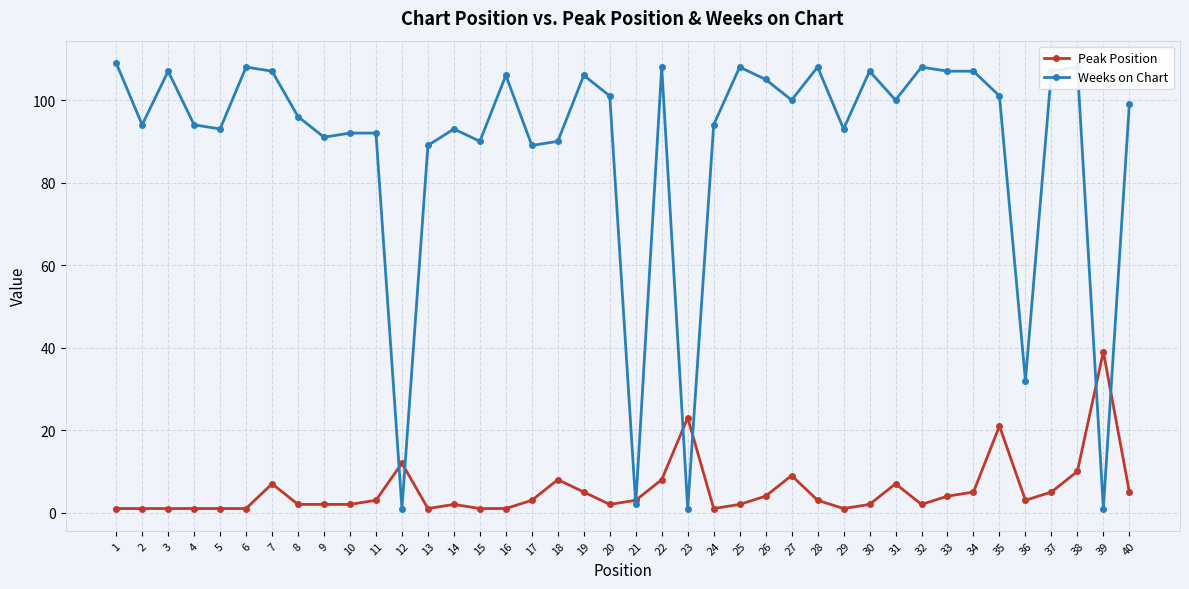

Which series has the largest total across all categories?

Weeks on Chart